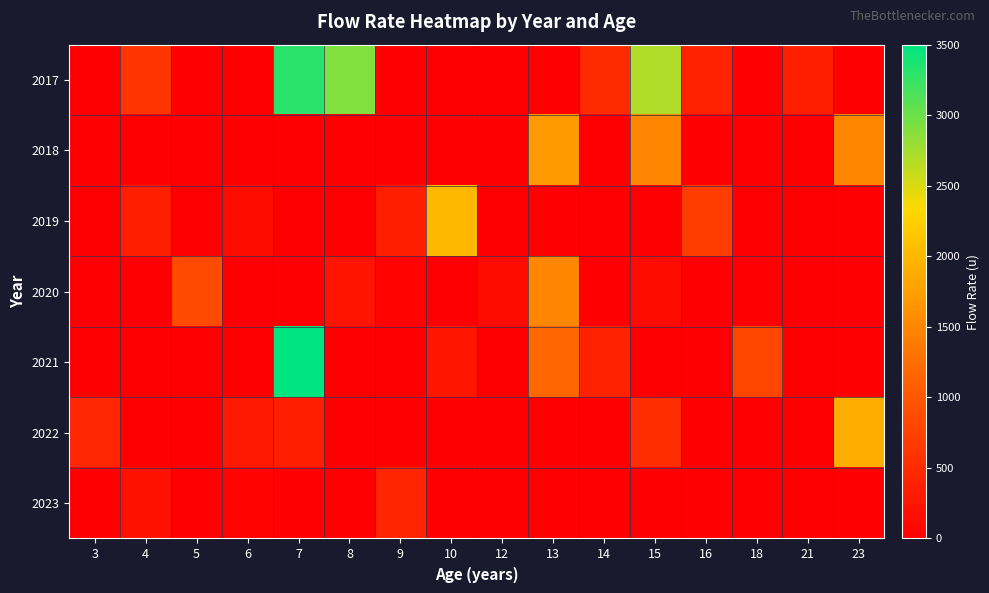

Reading left to right, what are all the values shown in this chart?

2017: 3=0	4=620	5=0	6=0	7=3300	8=2900	9=0	10=0	12=0	13=0	14=500	15=2700	16=400	18=0	21=350	23=0
2018: 3=0	4=0	5=0	6=0	7=0	8=0	9=0	10=0	12=0	13=1700	14=0	15=1500	16=0	18=0	21=0	23=1500
2019: 3=0	4=350	5=0	6=150	7=0	8=0	9=350	10=2000	12=0	13=0	14=0	15=0	16=710	18=0	21=0	23=0
2020: 3=0	4=0	5=850	6=0	7=0	8=240	9=50	10=0	12=150	13=1500	14=0	15=150	16=0	18=0	21=0	23=0
2021: 3=0	4=0	5=0	6=0	7=3500	8=0	9=0	10=250	12=0	13=1200	14=400	15=0	16=0	18=820	21=0	23=0
2022: 3=450	4=0	5=0	6=300	7=350	8=0	9=0	10=0	12=0	13=0	14=0	15=520	16=0	18=0	21=0	23=1900
2023: 3=0	4=200	5=0	6=43	7=0	8=0	9=430	10=0	12=0	13=0	14=0	15=0	16=0	18=0	21=0	23=0